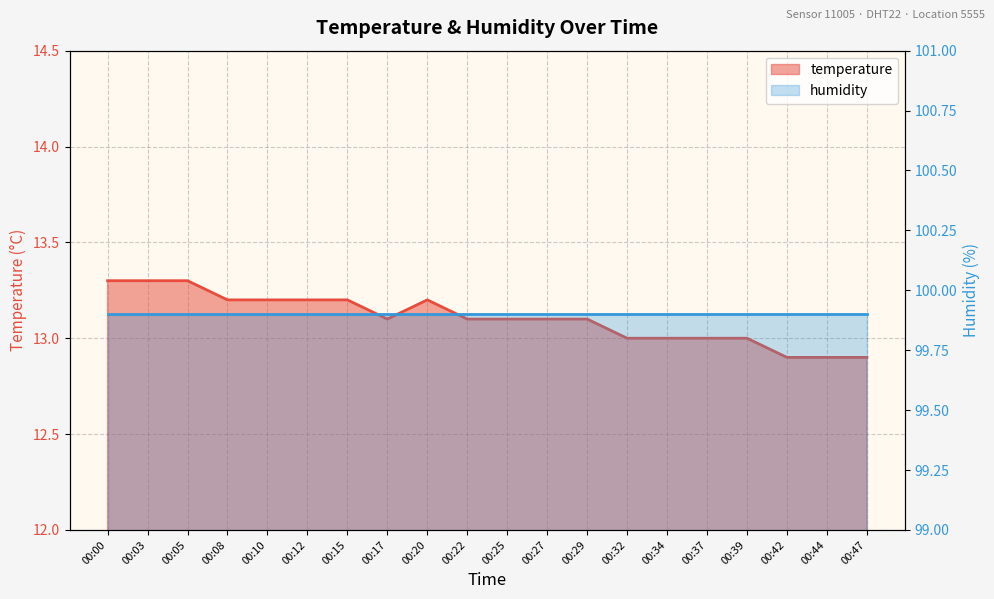

The chart shows a value of 13.1 at 00:29. True or false?

True